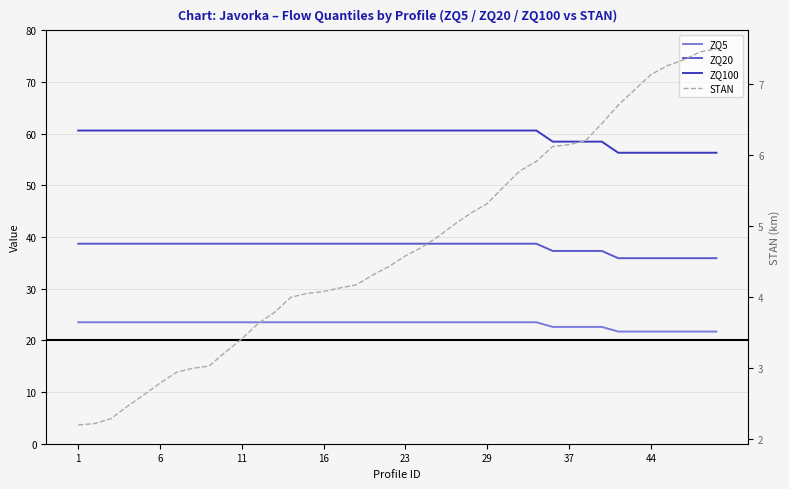

How many categories are shown in the chart?

40